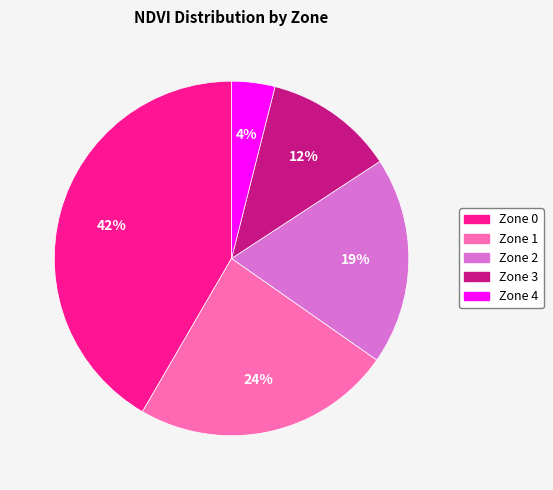

How many segments does this pie chart have?

5